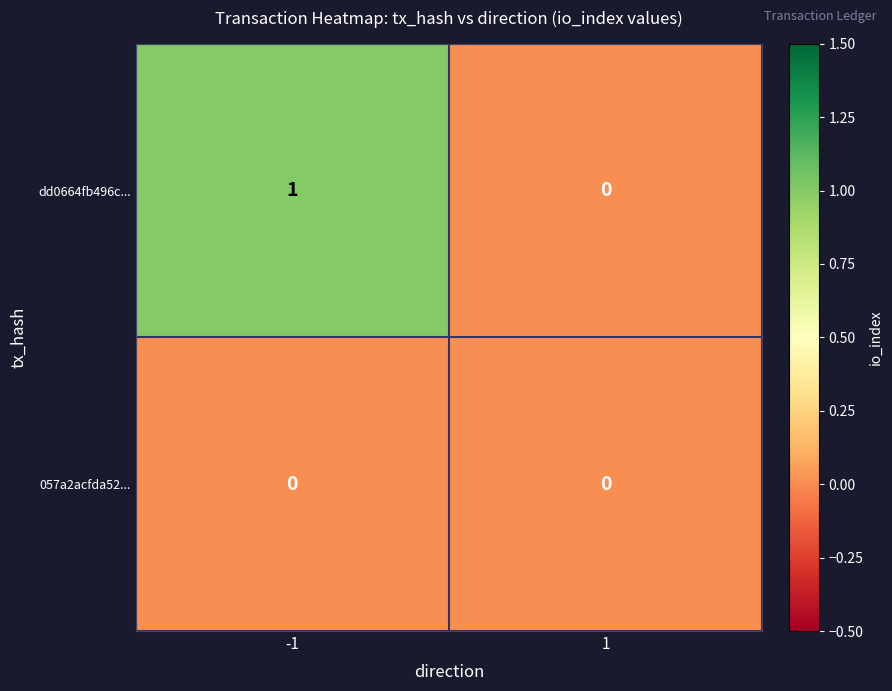

Which series changed the most between -1 and 1?

dd0664fb496c...